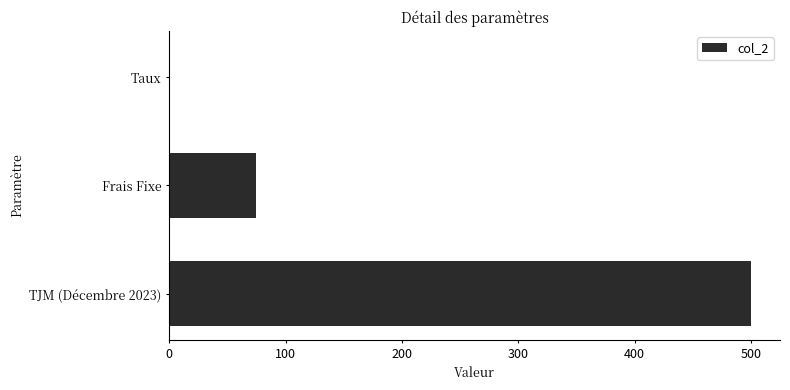

The chart shows a value of 131.7 at Frais Fixe. True or false?

False